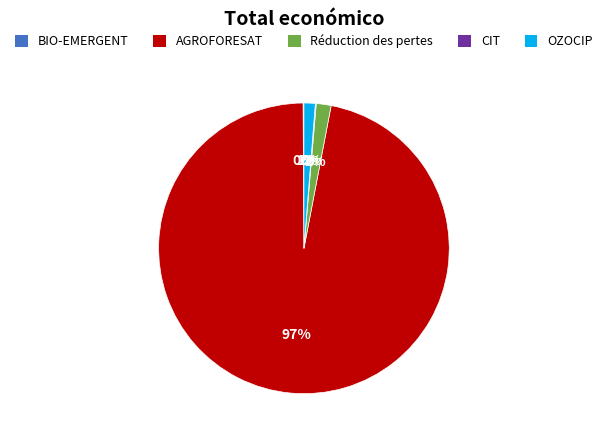

True or false: AGROFORESAT accounts for 97% of the total.

True